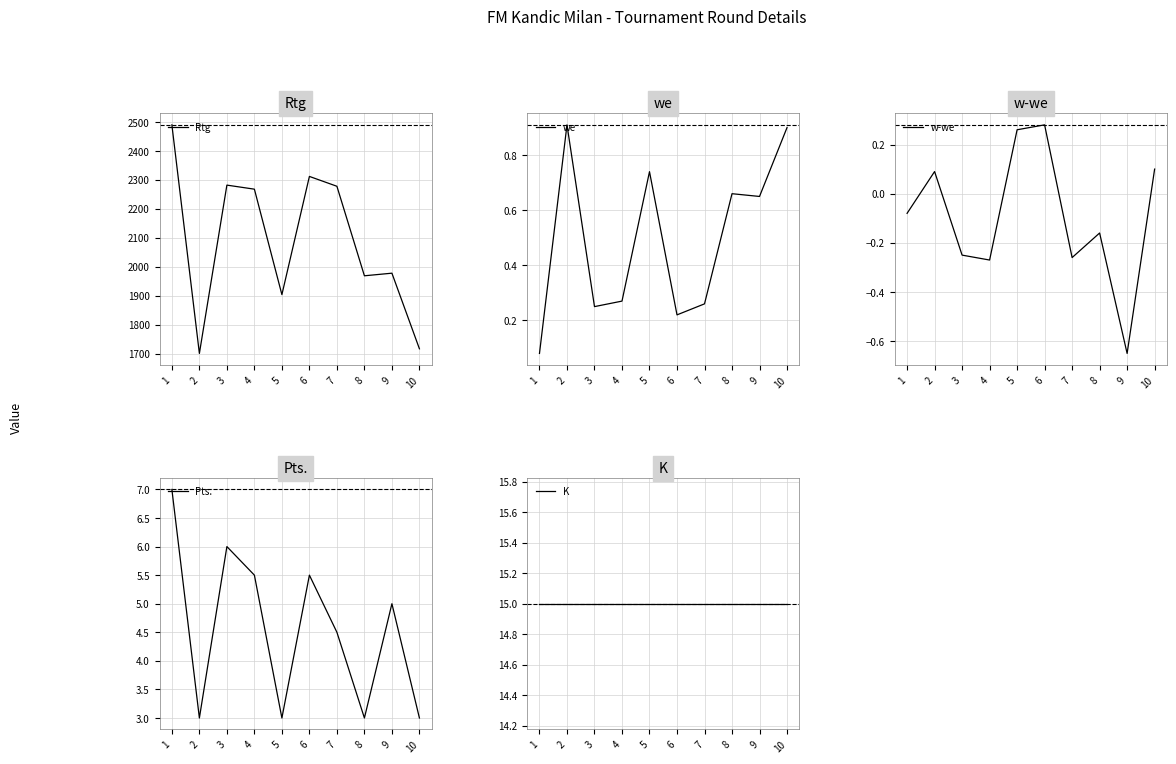

How many values in w-we are below zero?

6